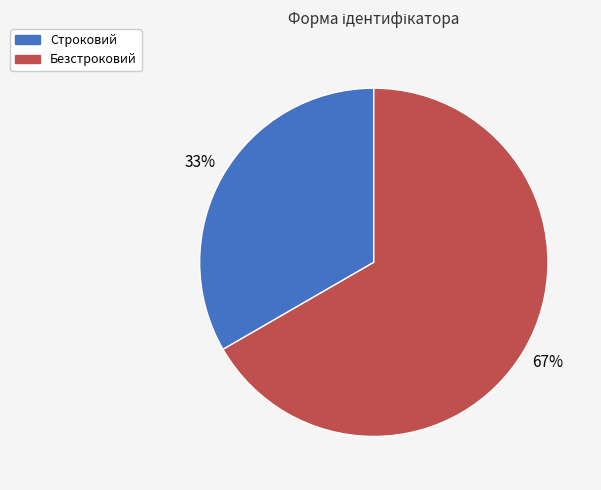

Do Строковий and Безстроковий together represent more than half of the pie?

Yes